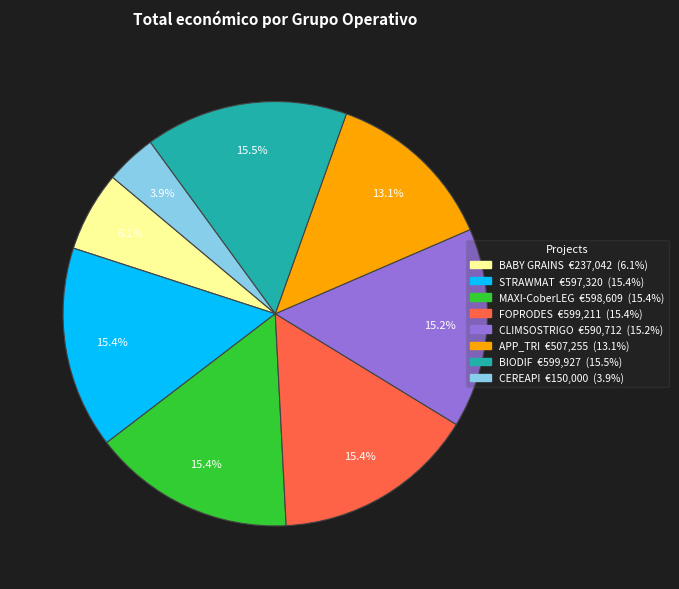

Does BABY GRAINS account for over 50% of the chart?

No